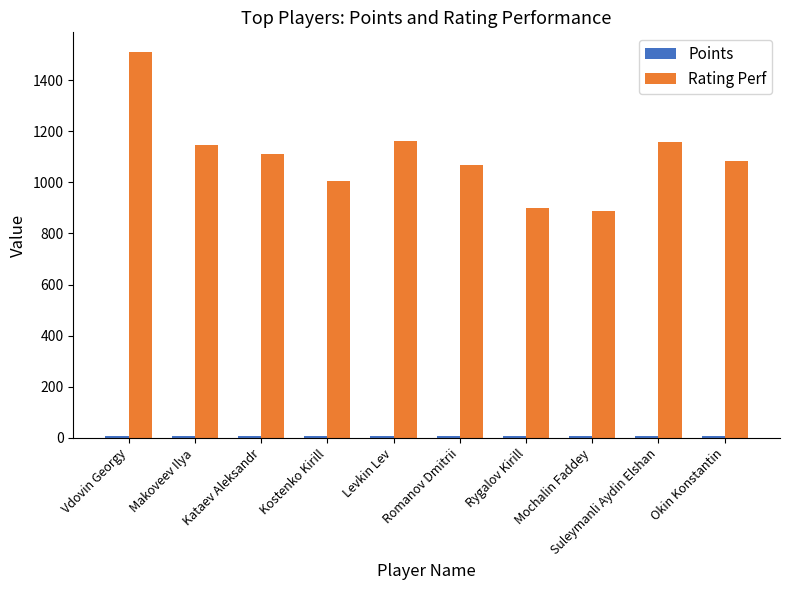

What is the average value of the Rating Perf series?

1102.7